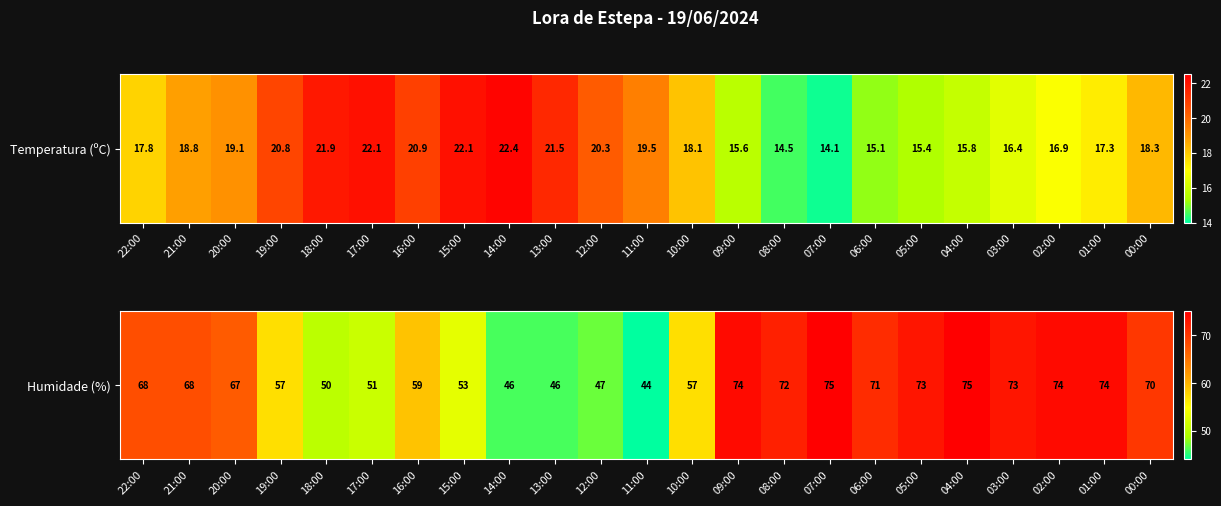

What is the sum of the values at 06:00 and 17:00?

122